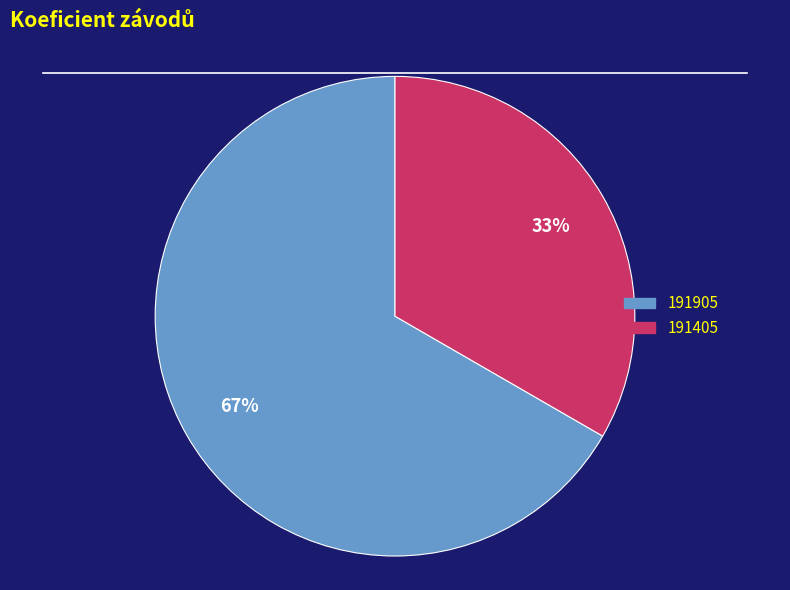

To the nearest percent, what is the average slice percentage?

50%